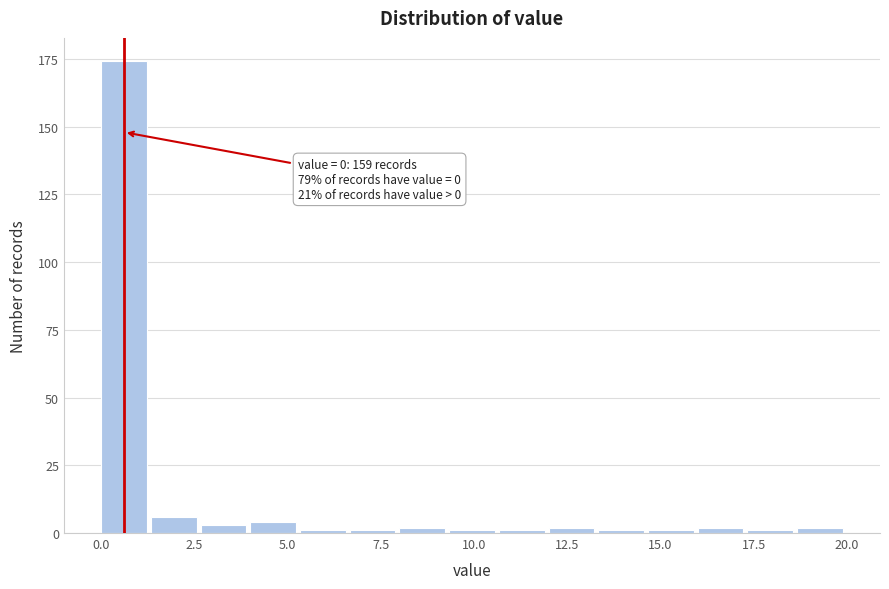

Around what value on the x-axis is the tallest bar? Give the approximate position of its centre, as read against the axis.

0.5